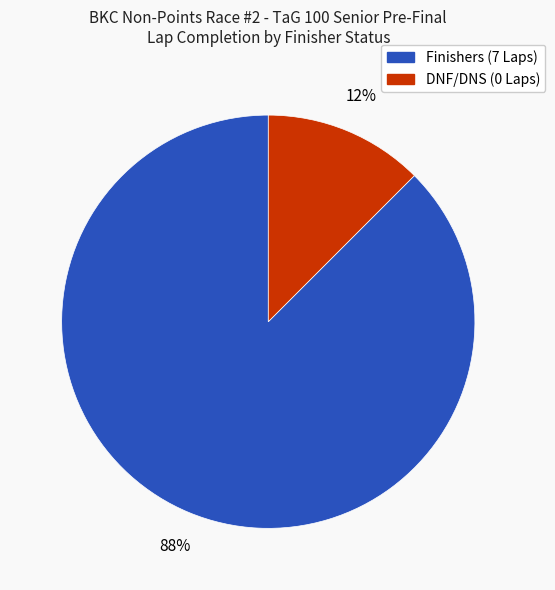

Does any single category account for the majority?

Yes